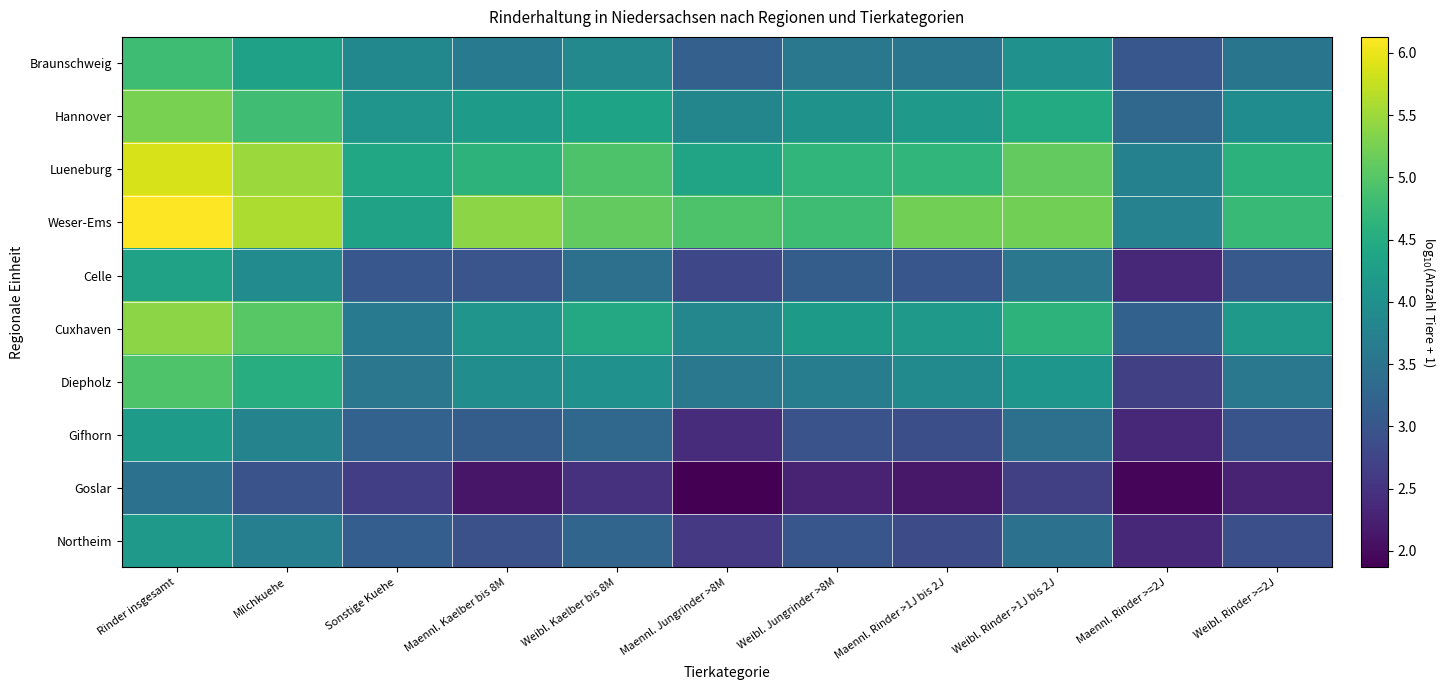

Reading left to right, list all the values displayed in this chart.

Braunschweig: Rinder insgesamt=4.8	Milchkuehe=4.3	Sonstige Kuehe=3.9	Maennl. Kaelber bis 8M=3.6	Weibl. Kaelber bis 8M=3.9	Maennl. Jungrinder >8M=3.2	Weibl. Jungrinder >8M=3.6	Maennl. Rinder >1J bis 2J=3.5	Weibl. Rinder >1J bis 2J=4.0	Maennl. Rinder >=2J=3.0	Weibl. Rinder >=2J=3.5
Hannover: Rinder insgesamt=5.3	Milchkuehe=4.8	Sonstige Kuehe=4.1	Maennl. Kaelber bis 8M=4.2	Weibl. Kaelber bis 8M=4.3	Maennl. Jungrinder >8M=3.8	Weibl. Jungrinder >8M=4.0	Maennl. Rinder >1J bis 2J=4.2	Weibl. Rinder >1J bis 2J=4.5	Maennl. Rinder >=2J=3.3	Weibl. Rinder >=2J=3.9
Lueneburg: Rinder insgesamt=5.9	Milchkuehe=5.5	Sonstige Kuehe=4.4	Maennl. Kaelber bis 8M=4.6	Weibl. Kaelber bis 8M=4.9	Maennl. Jungrinder >8M=4.4	Weibl. Jungrinder >8M=4.7	Maennl. Rinder >1J bis 2J=4.7	Weibl. Rinder >1J bis 2J=5.1	Maennl. Rinder >=2J=3.7	Weibl. Rinder >=2J=4.6
Weser-Ems: Rinder insgesamt=6.1	Milchkuehe=5.6	Sonstige Kuehe=4.3	Maennl. Kaelber bis 8M=5.4	Weibl. Kaelber bis 8M=5.1	Maennl. Jungrinder >8M=4.9	Weibl. Jungrinder >8M=4.8	Maennl. Rinder >1J bis 2J=5.2	Weibl. Rinder >1J bis 2J=5.2	Maennl. Rinder >=2J=3.8	Weibl. Rinder >=2J=4.7
Celle: Rinder insgesamt=4.3	Milchkuehe=3.9	Sonstige Kuehe=3.0	Maennl. Kaelber bis 8M=3.0	Weibl. Kaelber bis 8M=3.4	Maennl. Jungrinder >8M=2.8	Weibl. Jungrinder >8M=3.1	Maennl. Rinder >1J bis 2J=3.0	Weibl. Rinder >1J bis 2J=3.6	Maennl. Rinder >=2J=2.4	Weibl. Rinder >=2J=3.1
Cuxhaven: Rinder insgesamt=5.4	Milchkuehe=5.0	Sonstige Kuehe=3.6	Maennl. Kaelber bis 8M=4.1	Weibl. Kaelber bis 8M=4.4	Maennl. Jungrinder >8M=3.8	Weibl. Jungrinder >8M=4.2	Maennl. Rinder >1J bis 2J=4.2	Weibl. Rinder >1J bis 2J=4.6	Maennl. Rinder >=2J=3.2	Weibl. Rinder >=2J=4.2
Diepholz: Rinder insgesamt=5.0	Milchkuehe=4.5	Sonstige Kuehe=3.6	Maennl. Kaelber bis 8M=4.0	Weibl. Kaelber bis 8M=4.0	Maennl. Jungrinder >8M=3.6	Weibl. Jungrinder >8M=3.7	Maennl. Rinder >1J bis 2J=3.9	Weibl. Rinder >1J bis 2J=4.1	Maennl. Rinder >=2J=2.7	Weibl. Rinder >=2J=3.6
Gifhorn: Rinder insgesamt=4.2	Milchkuehe=3.8	Sonstige Kuehe=3.2	Maennl. Kaelber bis 8M=3.1	Weibl. Kaelber bis 8M=3.3	Maennl. Jungrinder >8M=2.4	Weibl. Jungrinder >8M=3.0	Maennl. Rinder >1J bis 2J=2.9	Weibl. Rinder >1J bis 2J=3.4	Maennl. Rinder >=2J=2.3	Weibl. Rinder >=2J=3.0
Goslar: Rinder insgesamt=3.5	Milchkuehe=3.0	Sonstige Kuehe=2.7	Maennl. Kaelber bis 8M=2.1	Weibl. Kaelber bis 8M=2.5	Maennl. Jungrinder >8M=1.9	Weibl. Jungrinder >8M=2.3	Maennl. Rinder >1J bis 2J=2.1	Weibl. Rinder >1J bis 2J=2.7	Maennl. Rinder >=2J=1.9	Weibl. Rinder >=2J=2.3
Northeim: Rinder insgesamt=4.2	Milchkuehe=3.7	Sonstige Kuehe=3.1	Maennl. Kaelber bis 8M=2.9	Weibl. Kaelber bis 8M=3.3	Maennl. Jungrinder >8M=2.6	Weibl. Jungrinder >8M=3.0	Maennl. Rinder >1J bis 2J=2.9	Weibl. Rinder >1J bis 2J=3.5	Maennl. Rinder >=2J=2.3	Weibl. Rinder >=2J=2.9